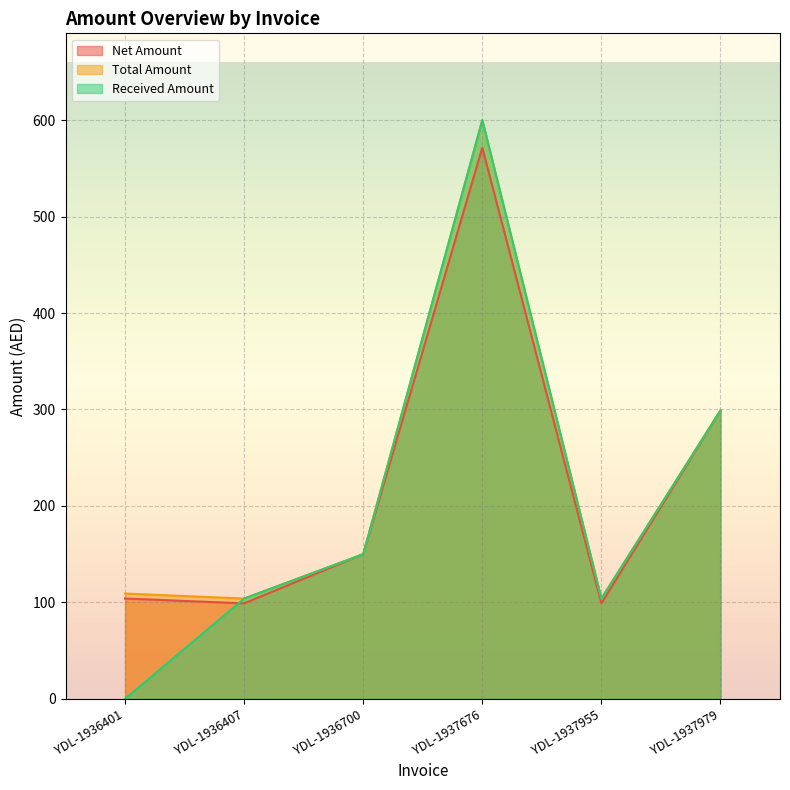

What is the value of the Total Amount point at the 5th from the left?

104.0